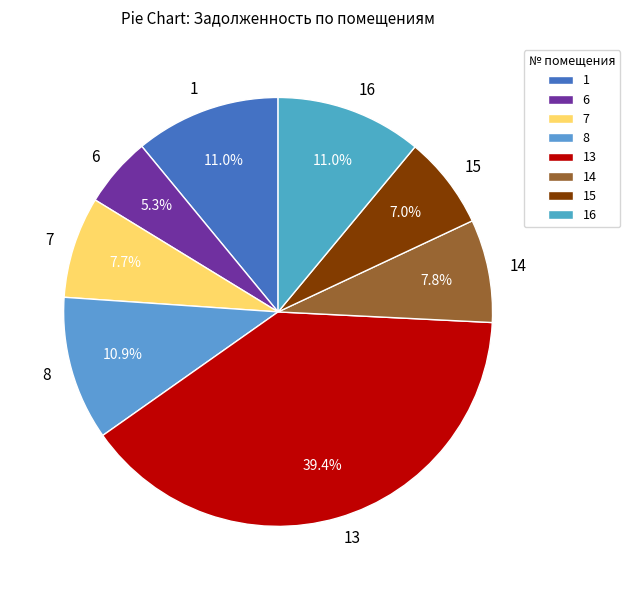

What is the ratio of the value at 7 to the value at 14?

1.0